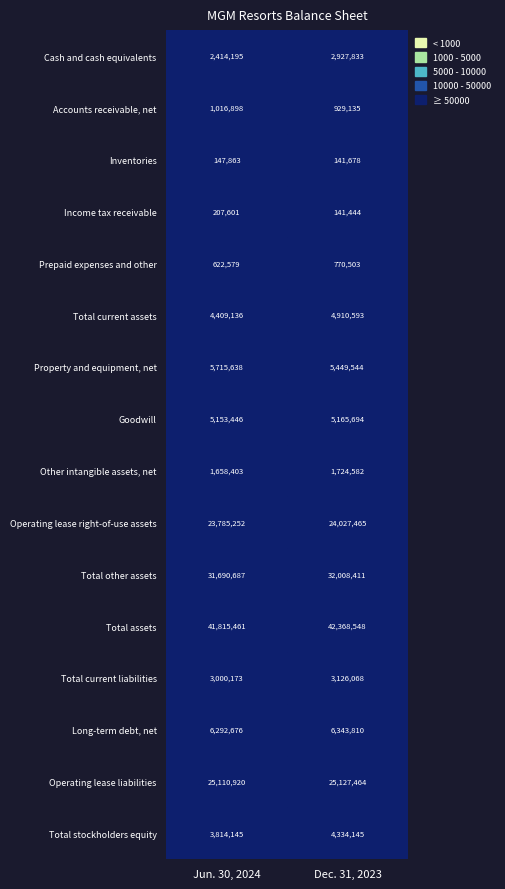

At how many categories does at least one series exceed 5844646?

2